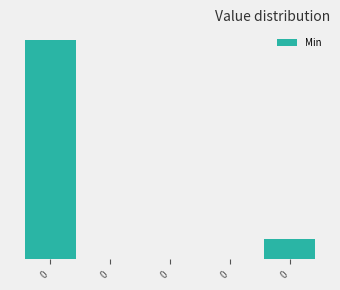

Are the bars horizontal?

No